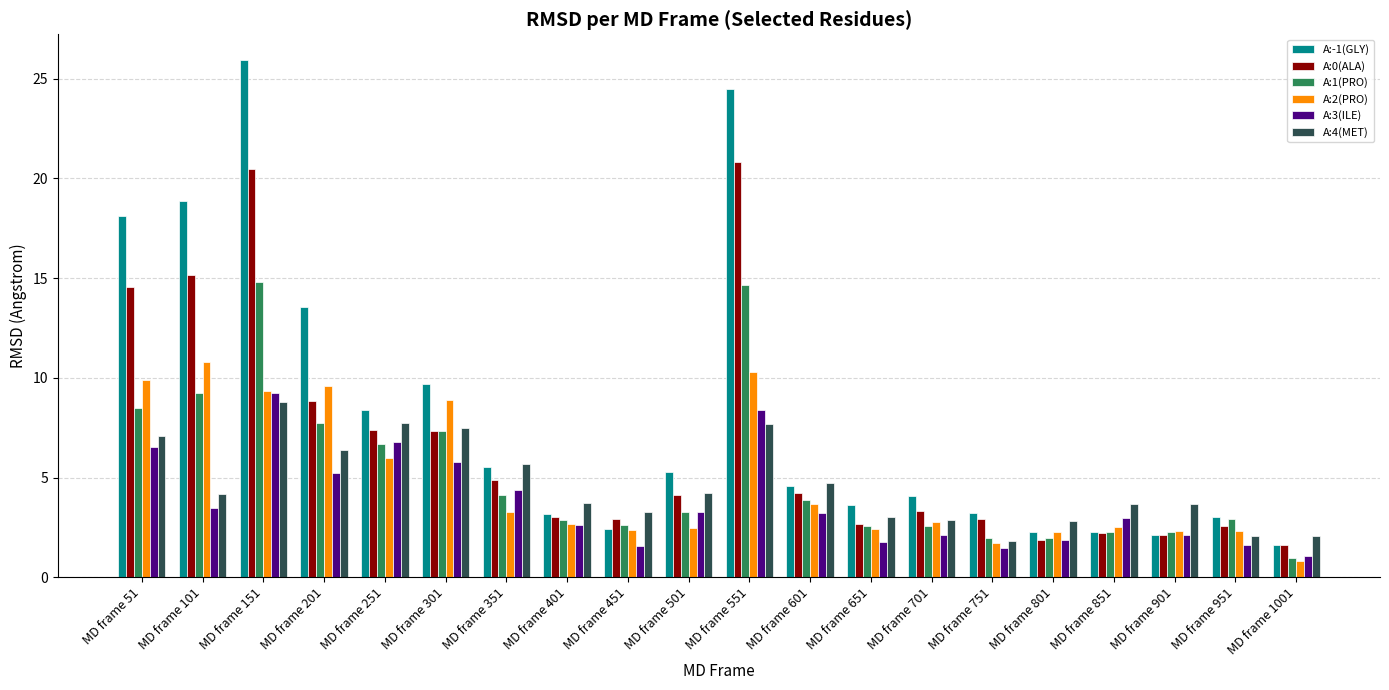

Is it true that A:4(MET) equals 2.9 at MD frame 701?

True